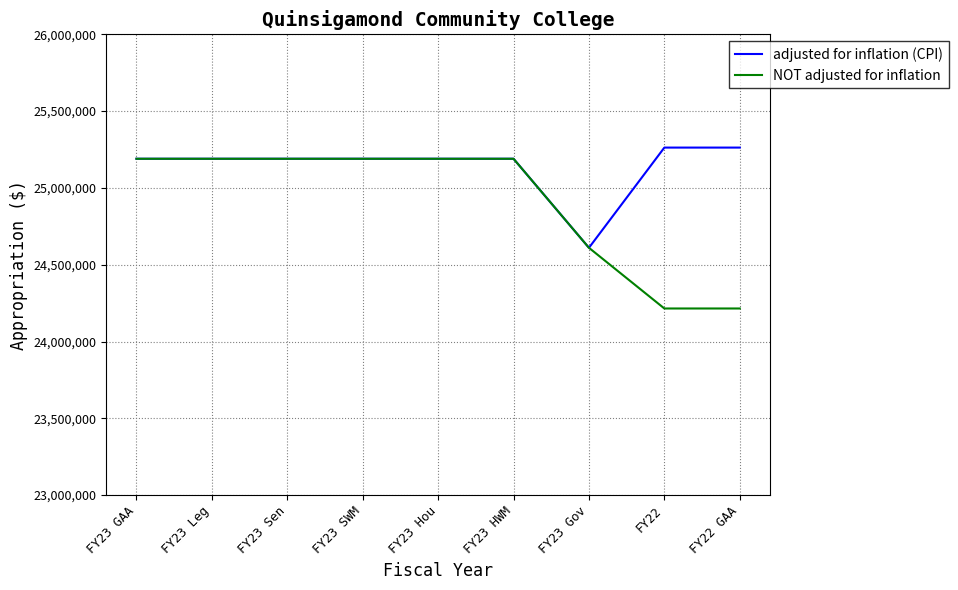

What is the difference between the maximum and minimum values in the adjusted for inflation (CPI) series?

652387